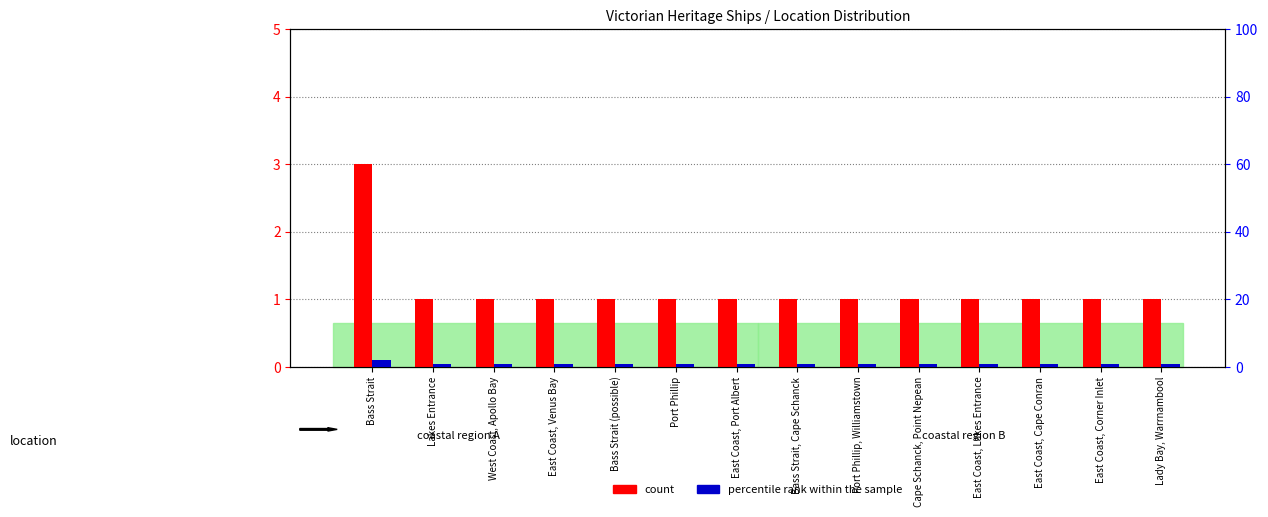

True or false: percentile rank within the sample has a value of 1 at East Coast, Venus Bay.

True